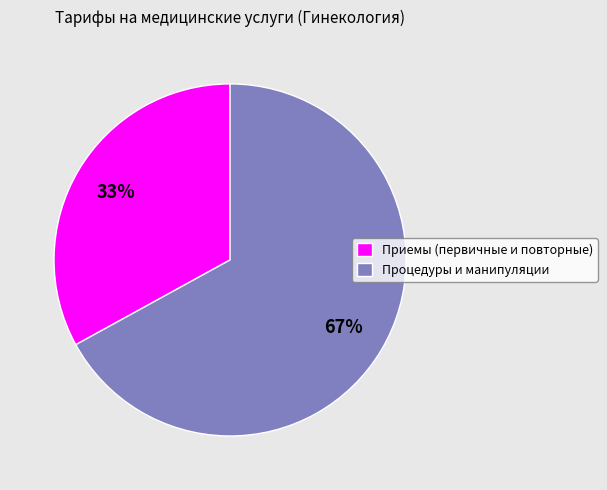

How many slices are in this pie chart?

2